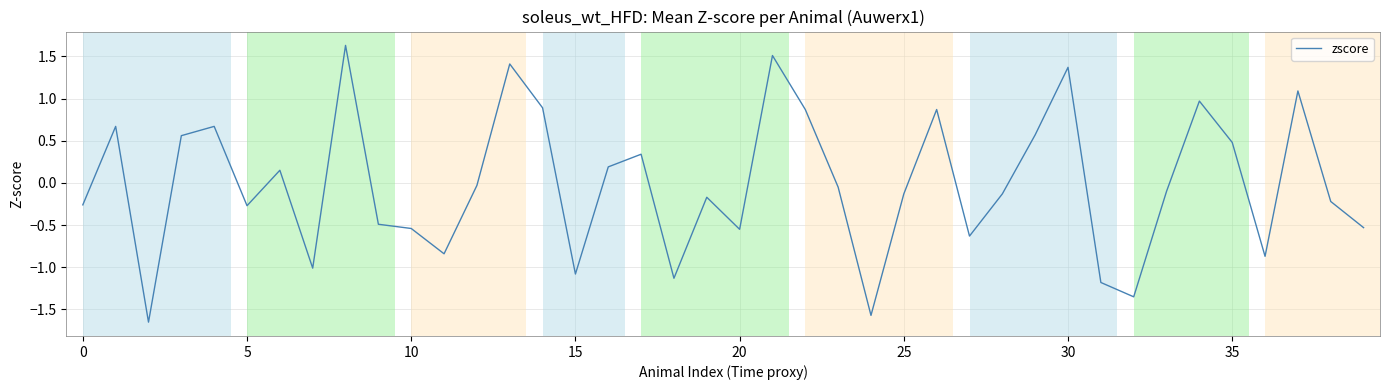

What is the maximum value shown in the chart?

1.6